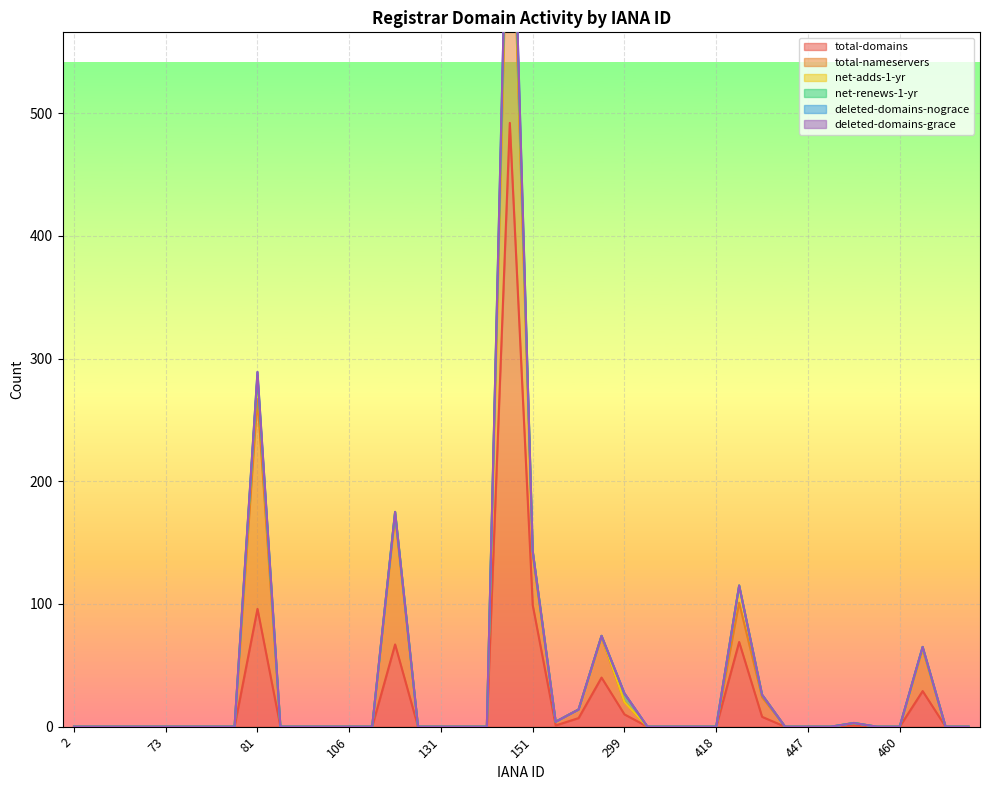

At how many categories does at least one series exceed 358?

1